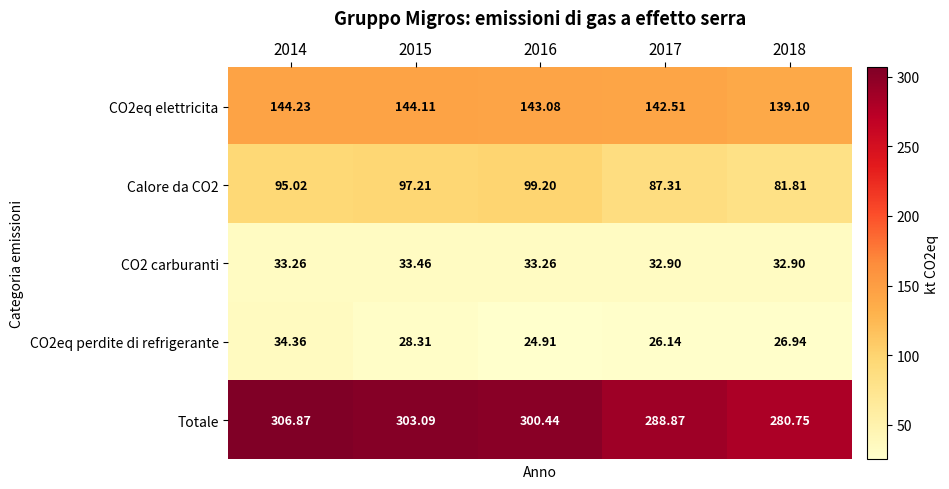

Rank the series at 2014 from highest to lowest value.

Totale, CO2eq elettricita, Calore da CO2, CO2eq perdite di refrigerante, CO2 carburanti